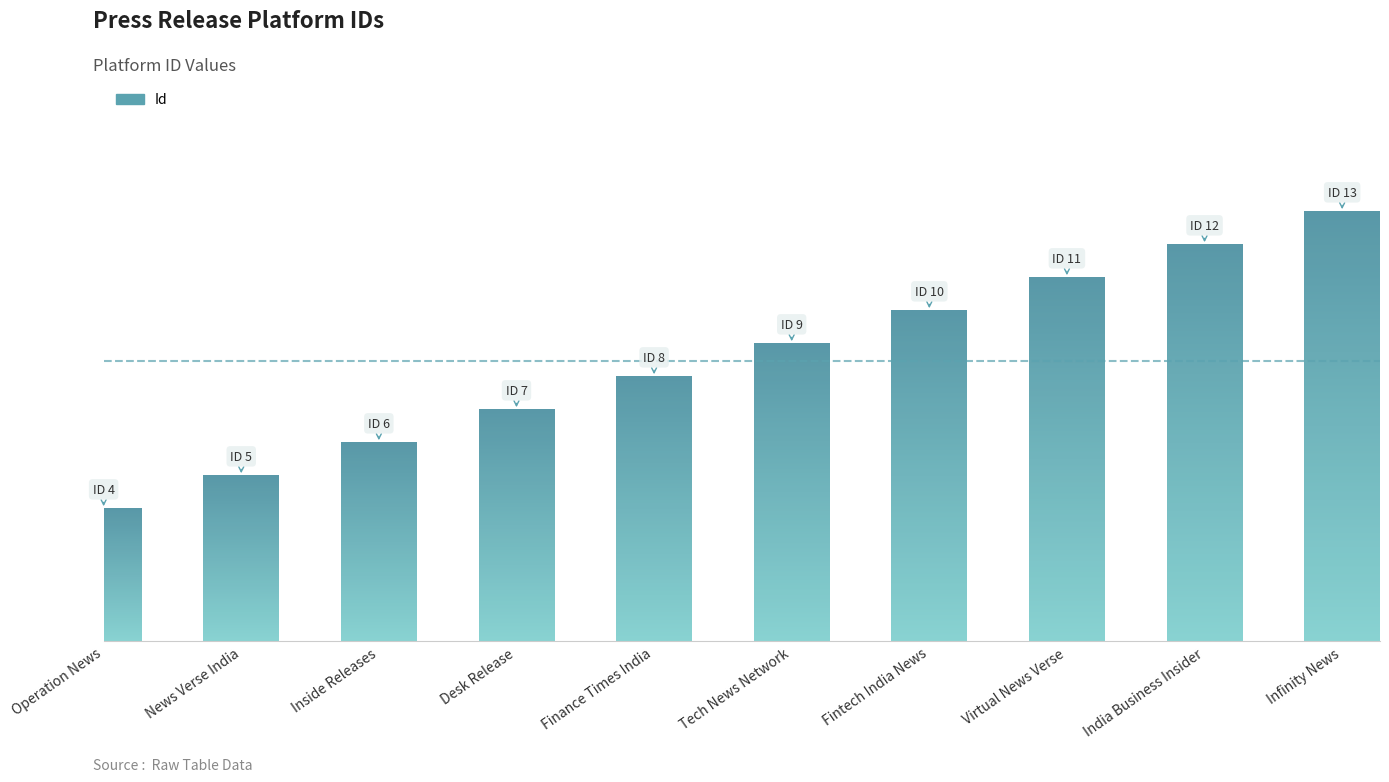

List the labels in order of value, smallest first.

Operation News, News Verse India, Inside Releases, Desk Release, Finance Times India, Tech News Network, Fintech India News, Virtual News Verse, India Business Insider, Infinity News